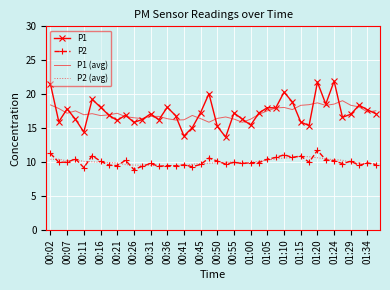

What is the difference between the second highest and minimum values in the P1 (avg) series?

2.9